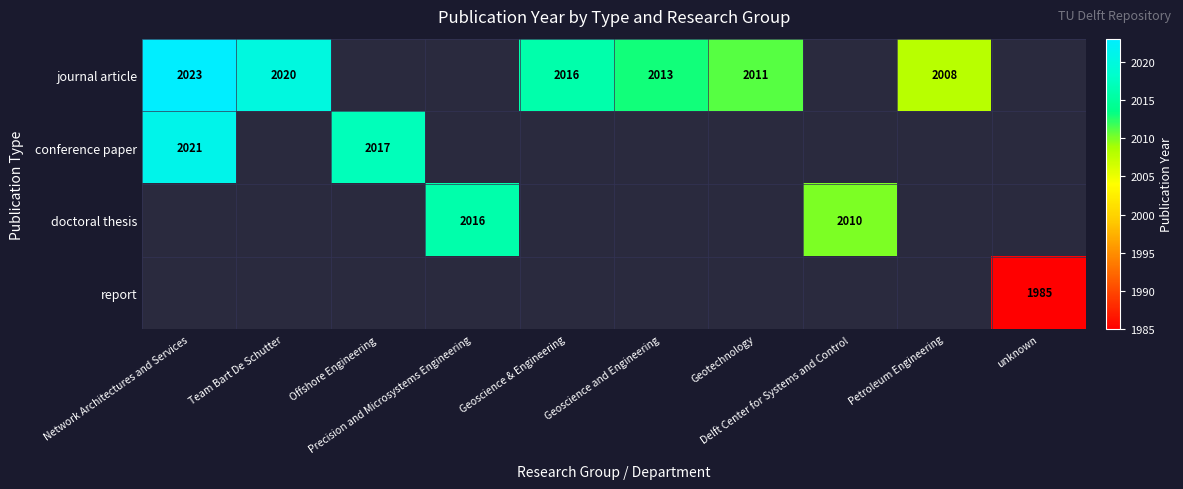

Which category has the highest value across all series?

Network Architectures and Services